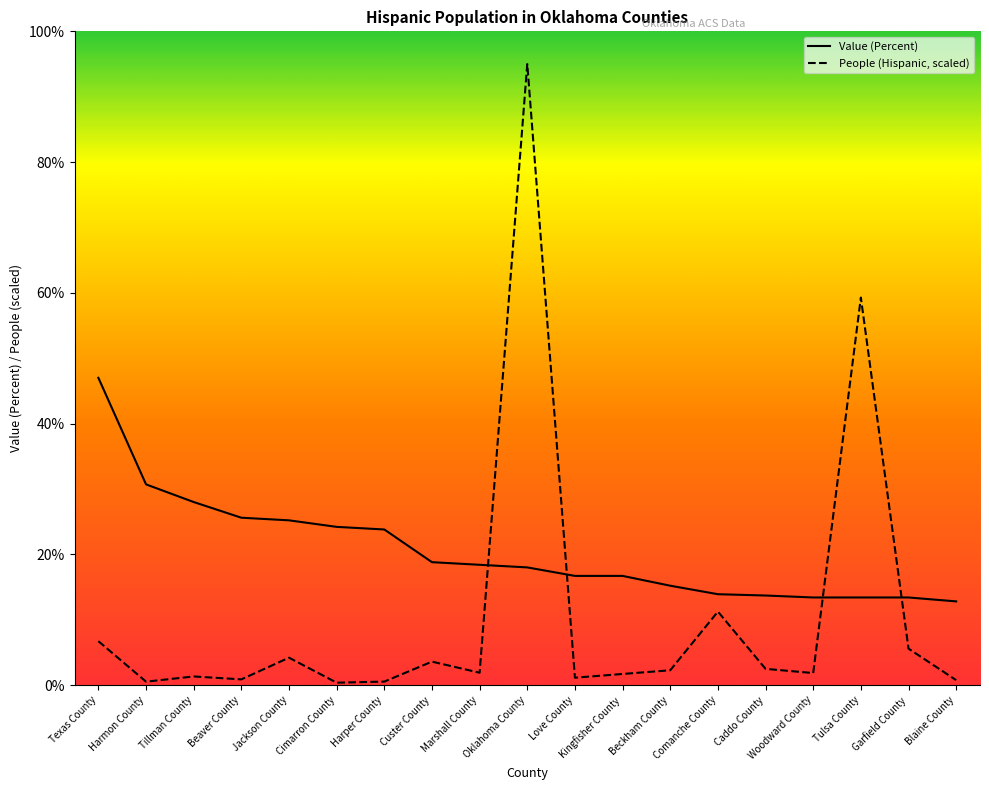

Which series has the largest range (max minus min)?

People (Hispanic, scaled)